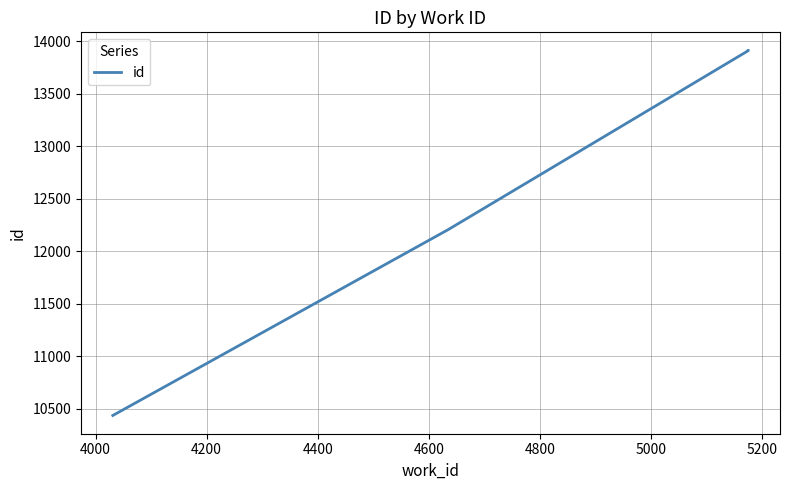

Does the chart have visible grid lines?

Yes